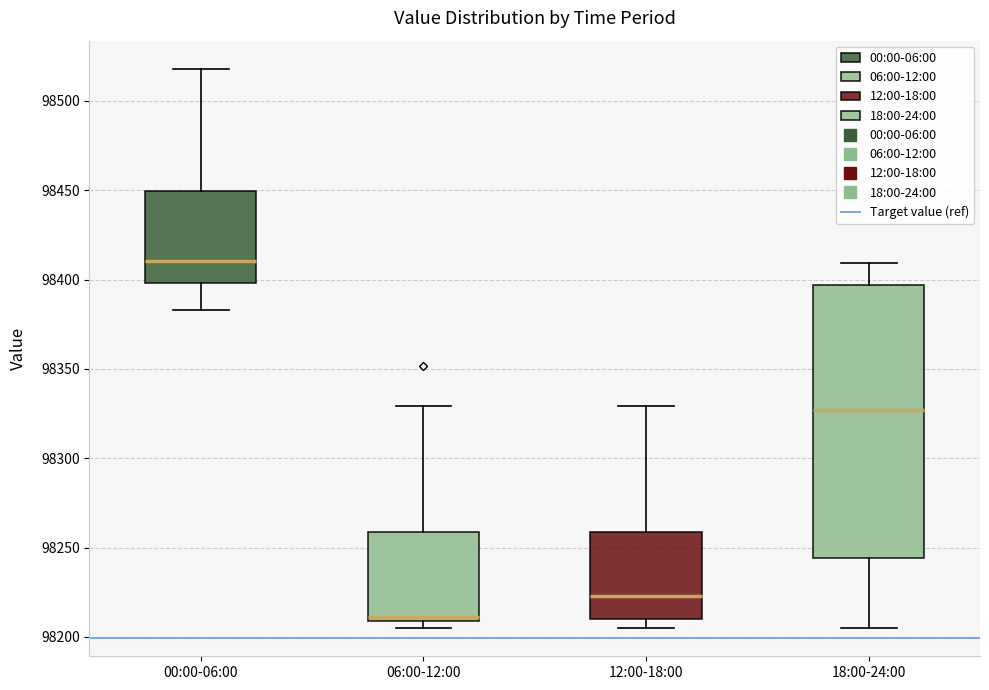

Which box has the highest median line?

00:00-06:00